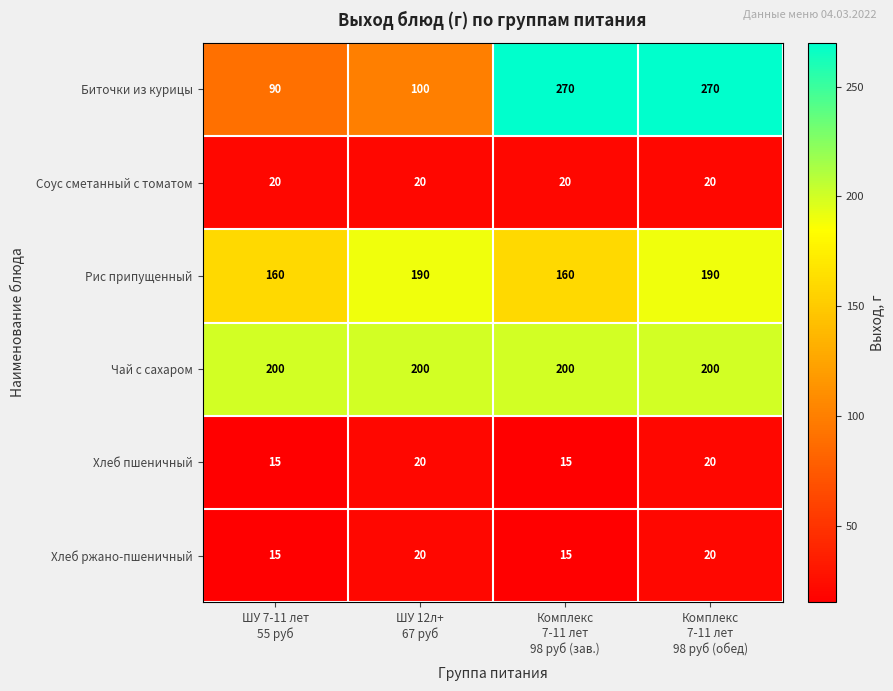

Which series has the widest spread of values?

Биточки из курицы